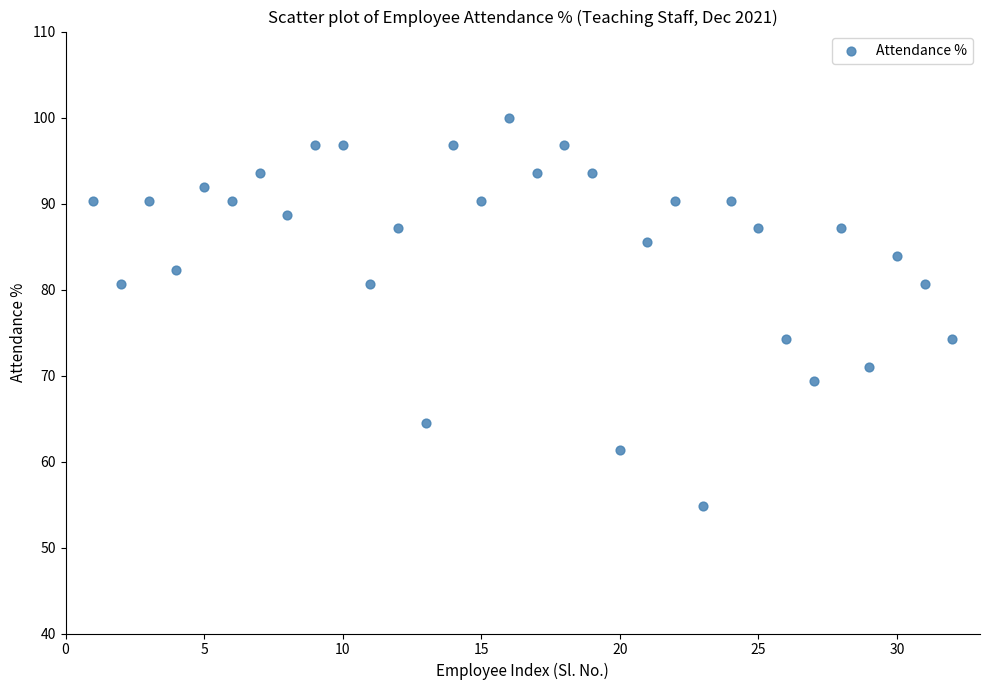

What is the range of X values (max minus min)?

31.0